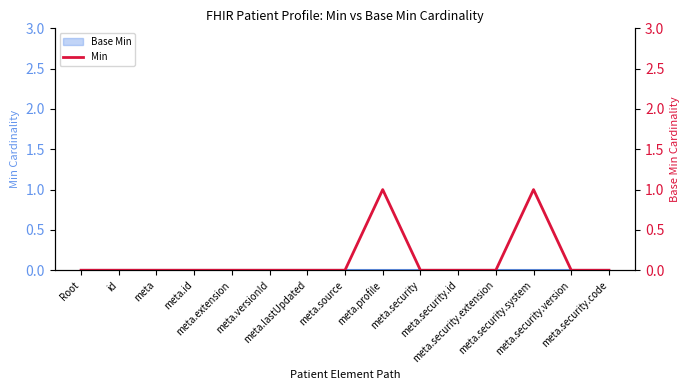

Reading right to left, what are all the values shown in this chart?

0	0	1	0	0	0	1	0	0	0	0	0	0	0	0